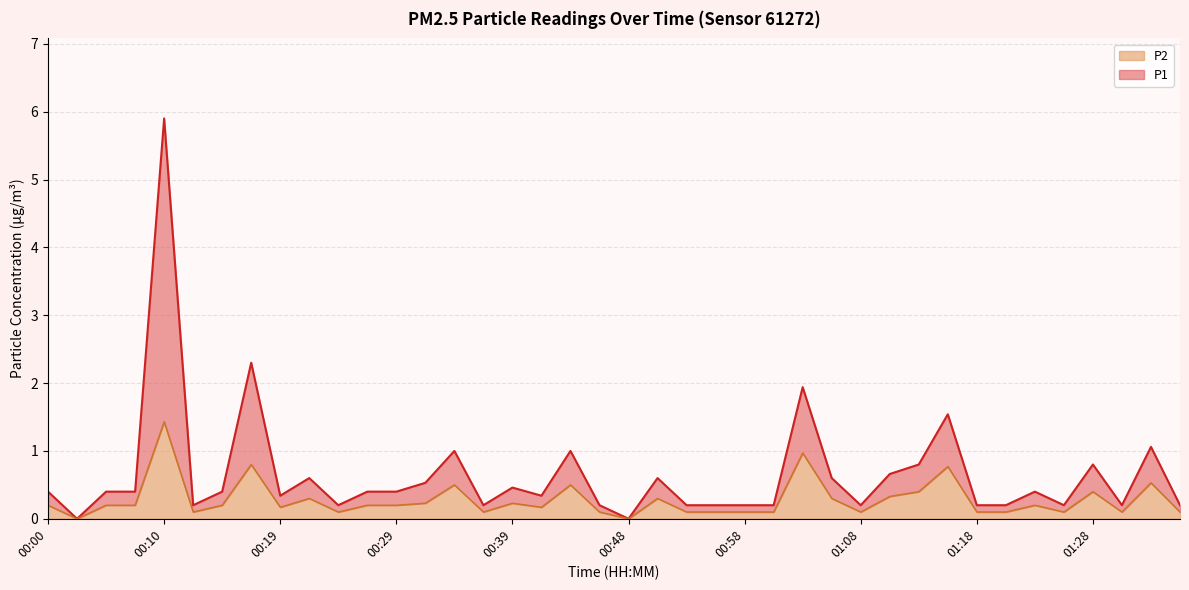

The value of P1 at 01:25 is 0.2. True or false?

True